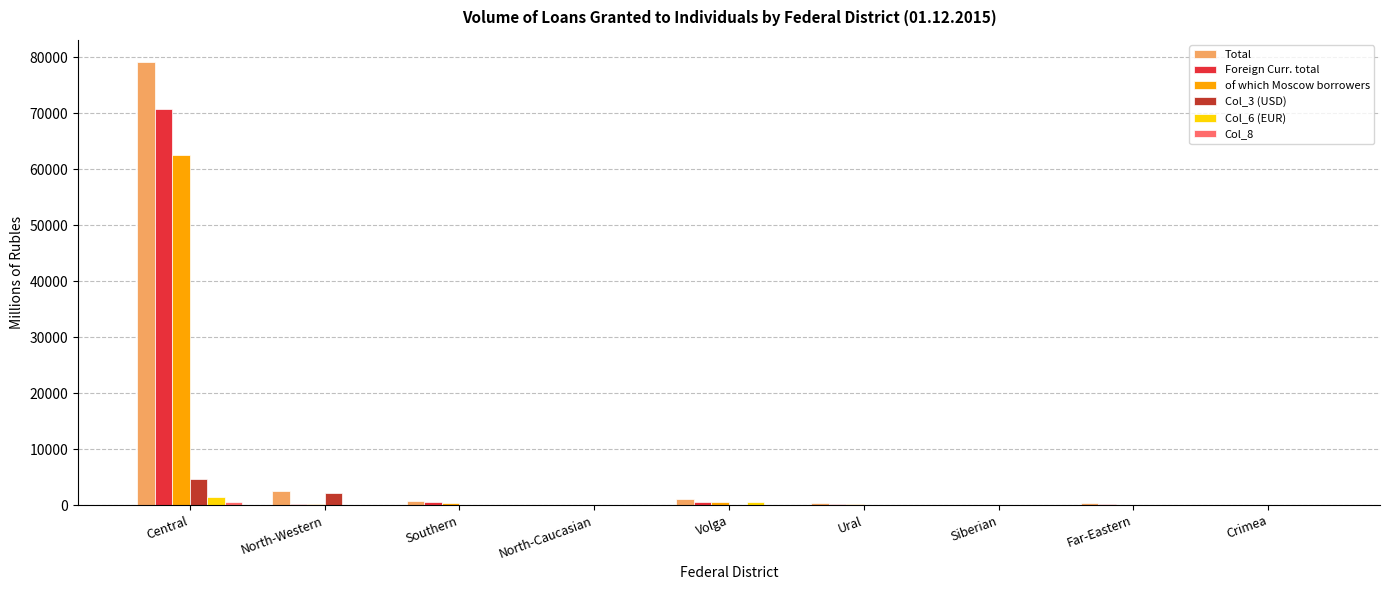

Which series has the largest range (max minus min)?

Total